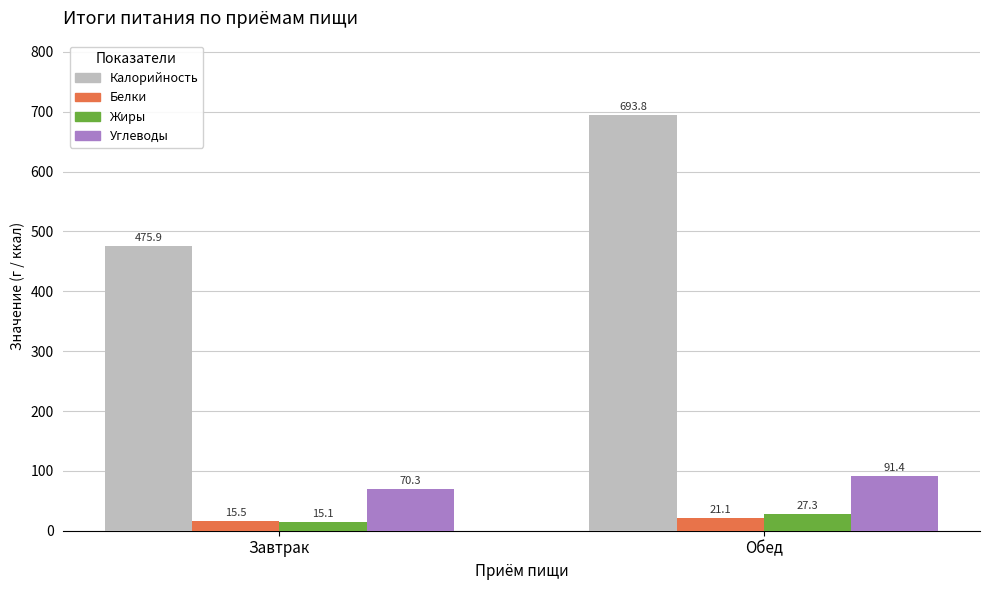

What is the label of the 1st bar from the left?

Завтрак